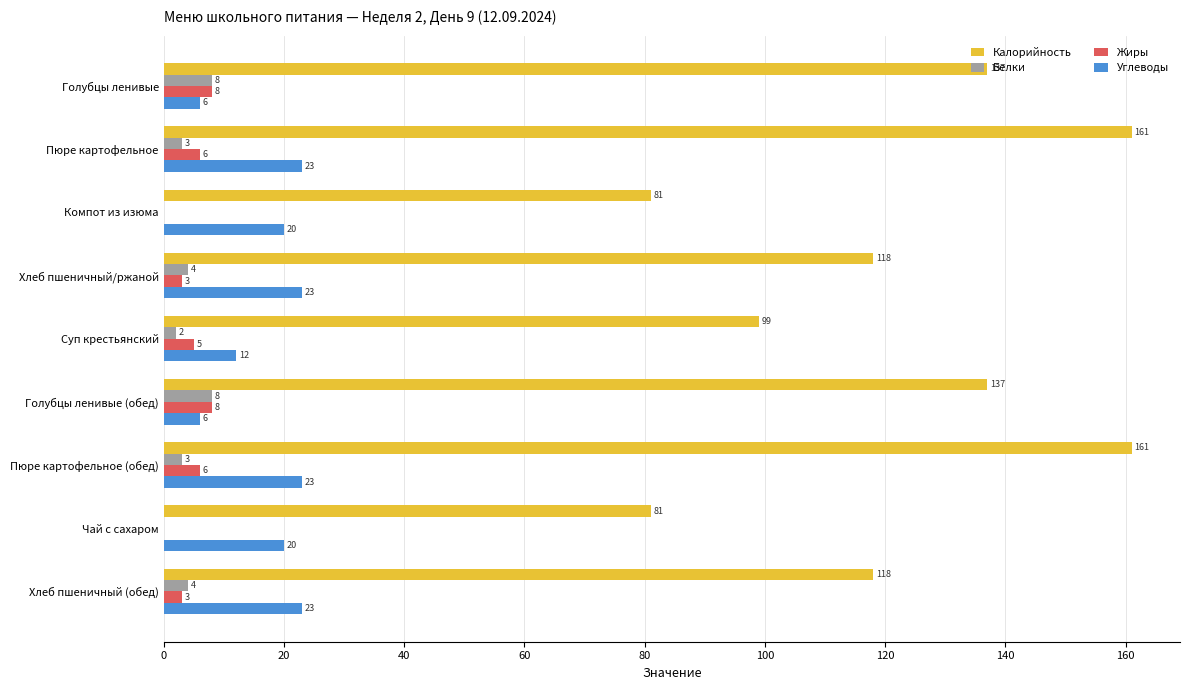

What is the total value across all series at Суп крестьянский?

118